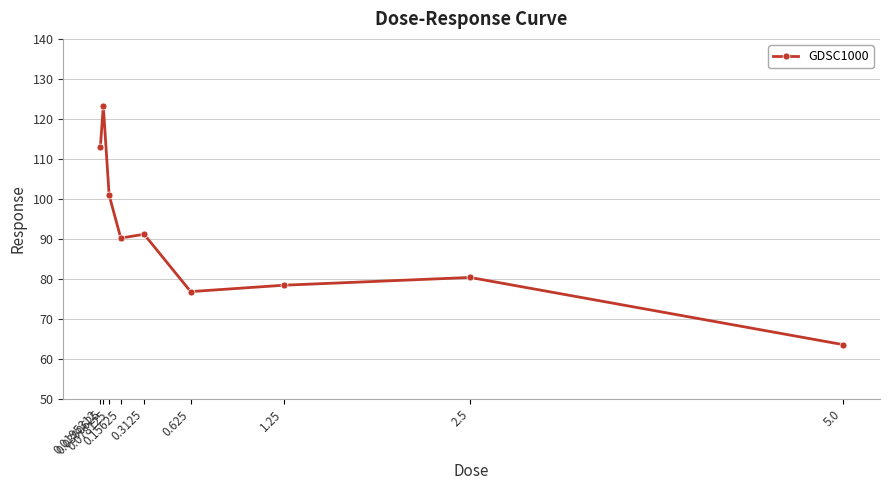

How many points are lower than both their immediate neighbors (excluding endpoints)?

2